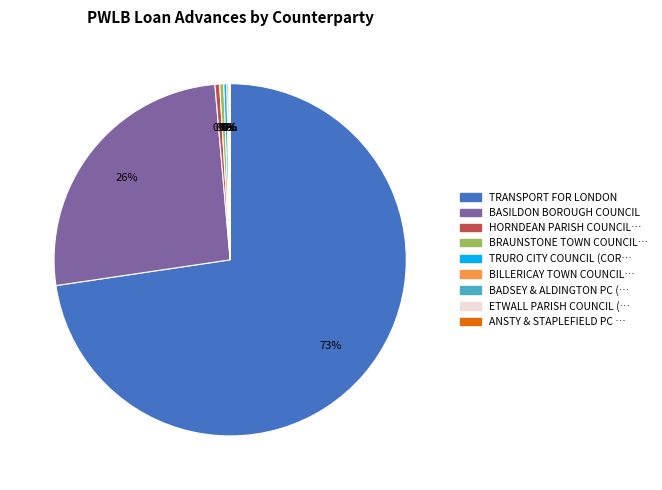

Does any single category account for the majority?

Yes